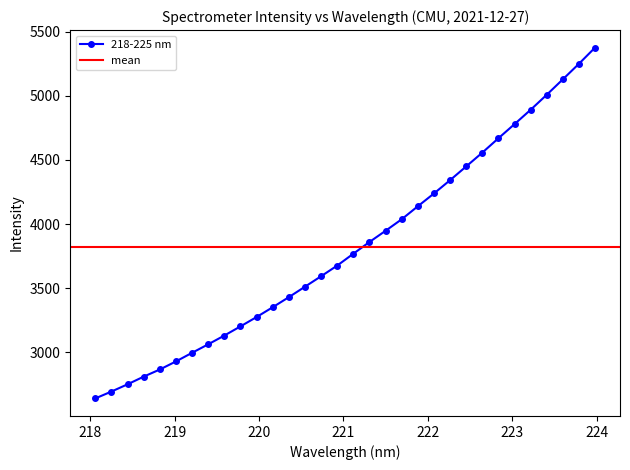

Reading left to right, extract all data points from this chart.

2641.4	2695.0	2751.5	2811.2	2866.9	2929.8	2997.1	3063.3	3131.6	3202.9	3275.9	3352.3	3430.8	3512.2	3593.8	3676.9	3769.3	3860.5	3948.1	4037.7	4138.9	4238.4	4342.3	4449.2	4556.6	4668.7	4778.8	4890.6	5007.7	5127.9	5249.1	5375.2